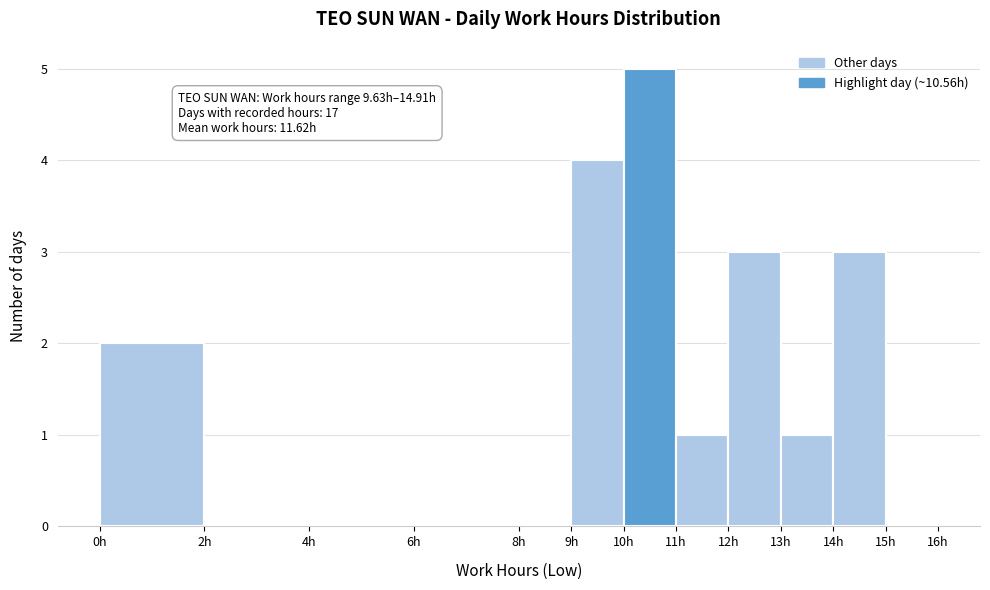

Over which range of the x-axis is the bar tallest?

10 to 11